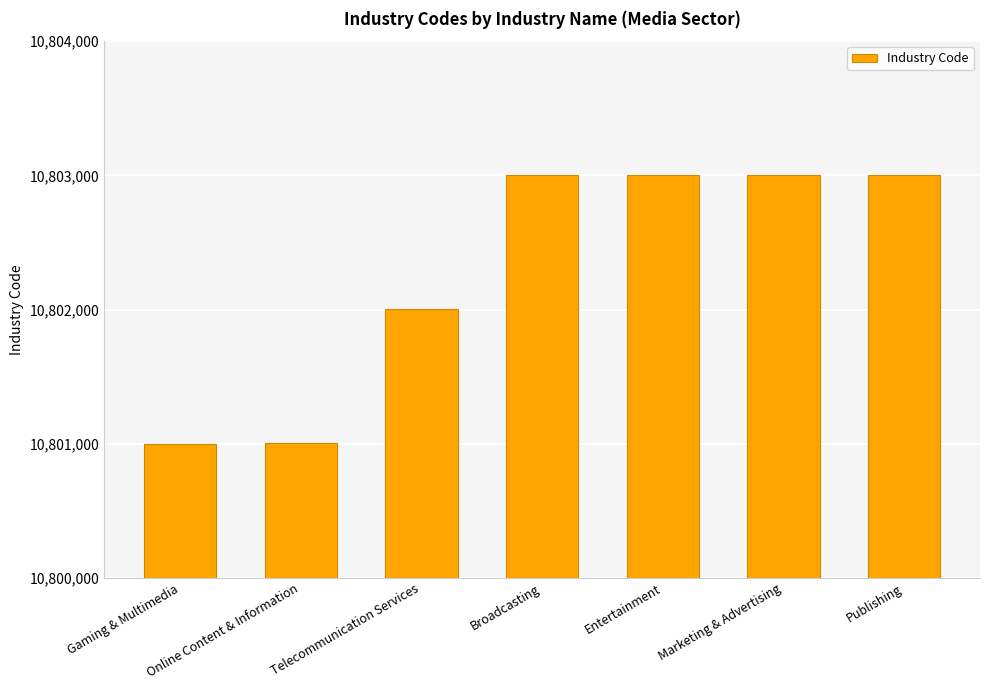

What is the label of the 3rd bar from the left?

Telecommunication Services